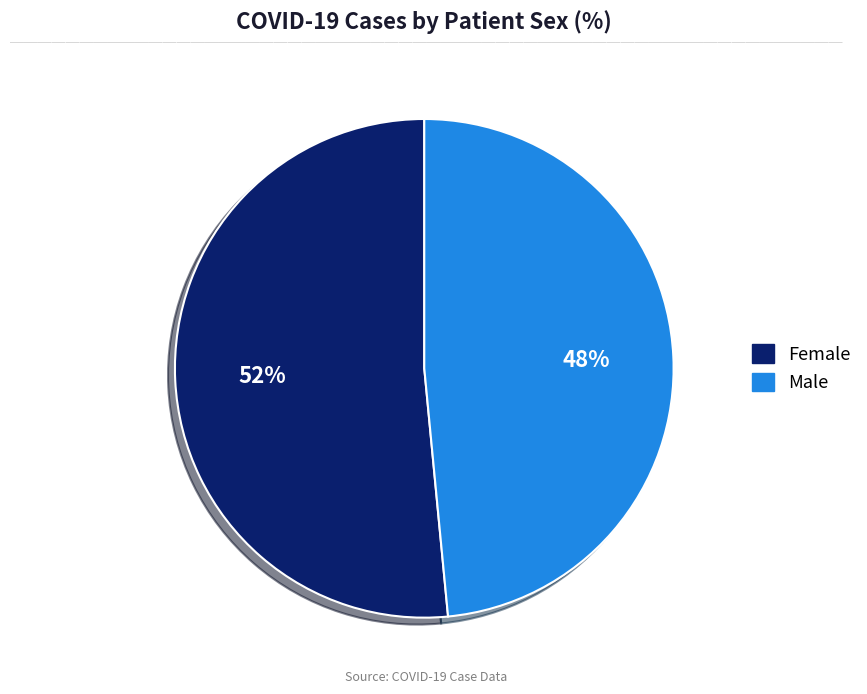

To the nearest percent, what is the average slice percentage?

50%